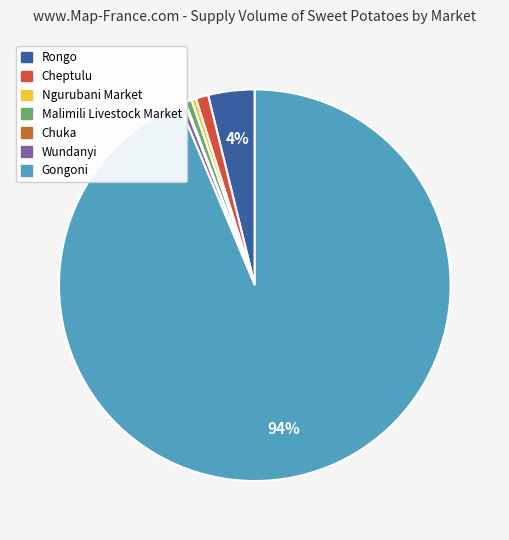

The Malimili Livestock Market slice represents 1% of the pie. True or false?

True